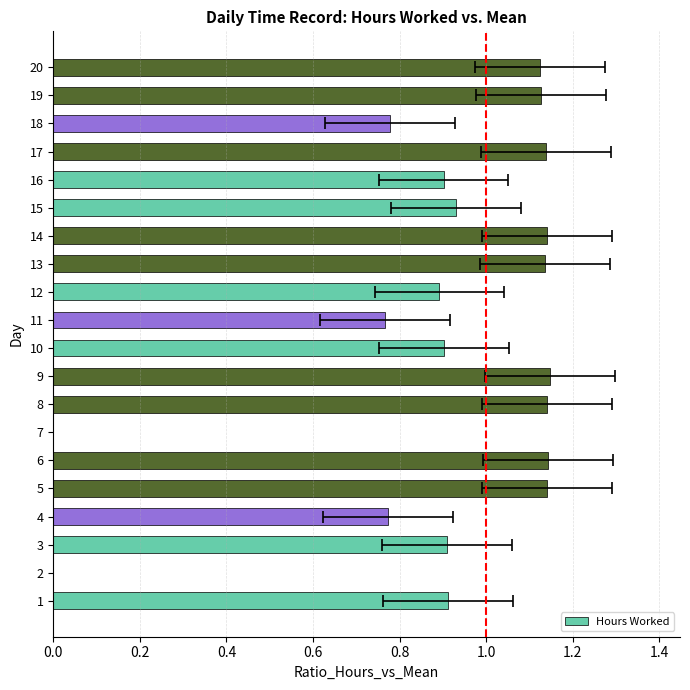

What is the label of the 9th bar from the right?

11